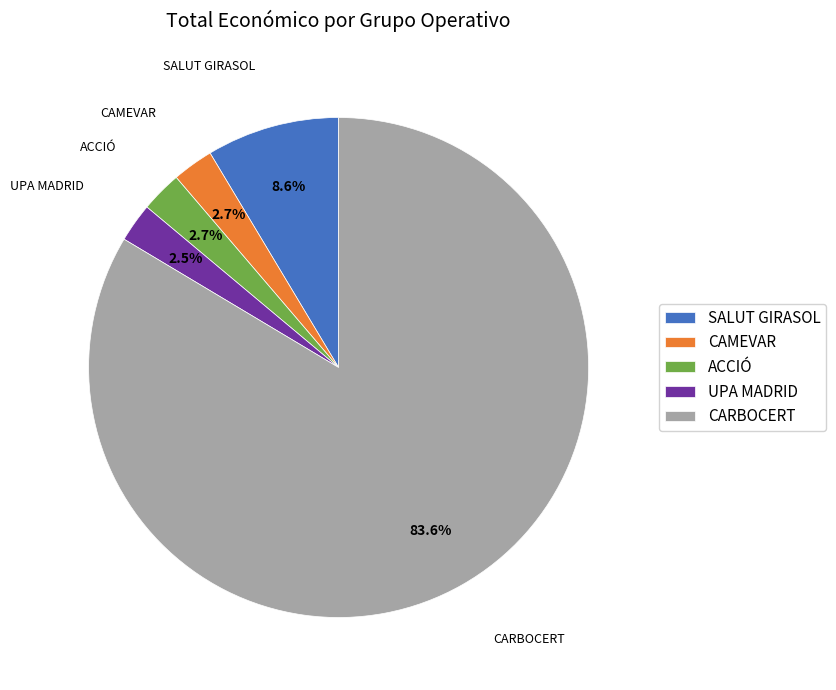

Is it true that SALUT GIRASOL is 18% of the pie?

False